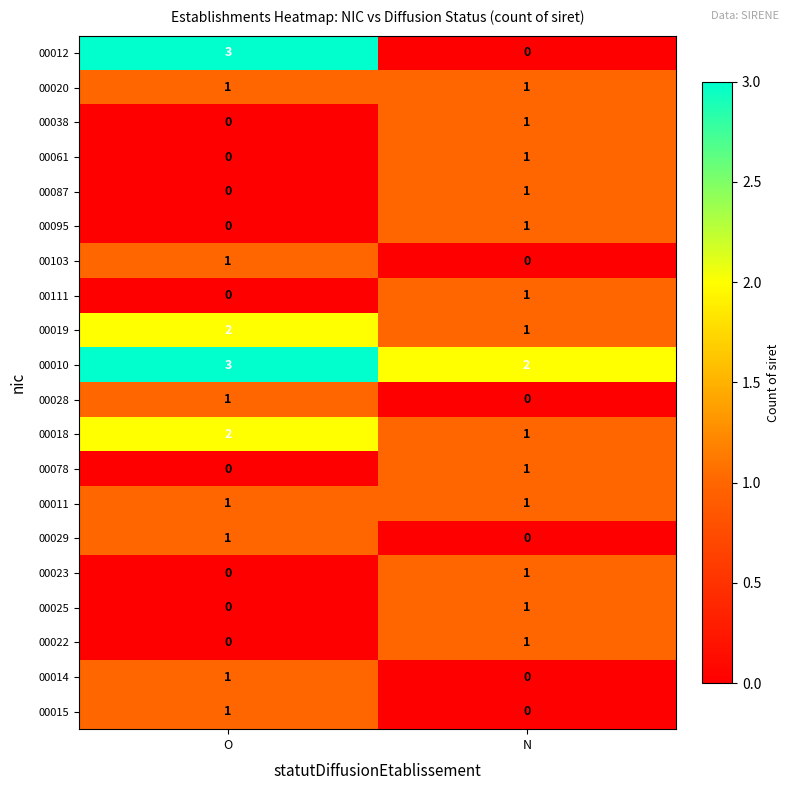

What is the spread (max minus min) of values at O?

3